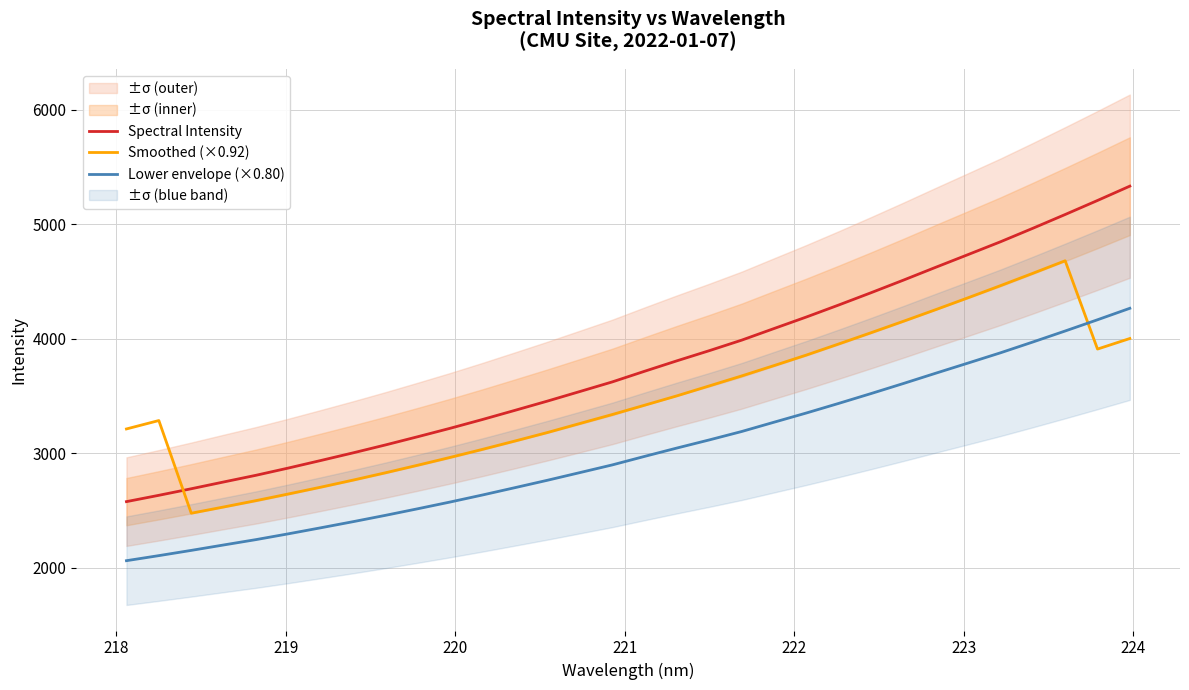

Count the number of categories in the chart.

32